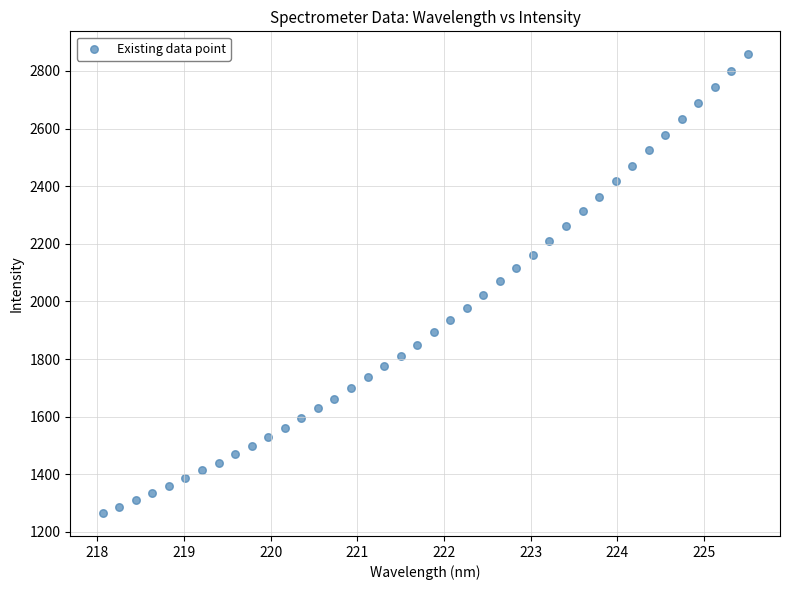

What is the range of Y values (max minus min)?

1592.4